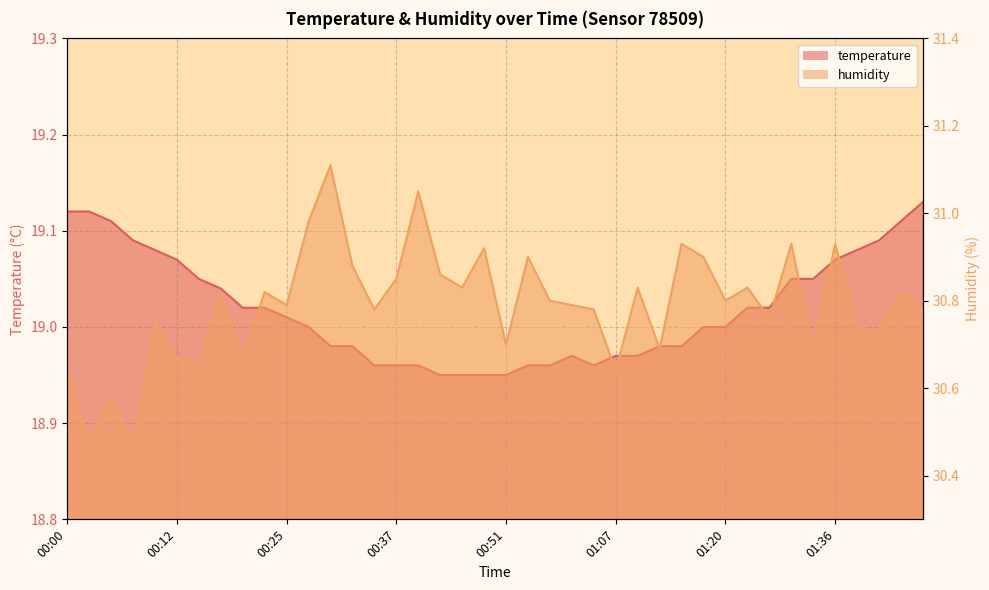

True or false: temperature and humidity intersect in this chart.

False